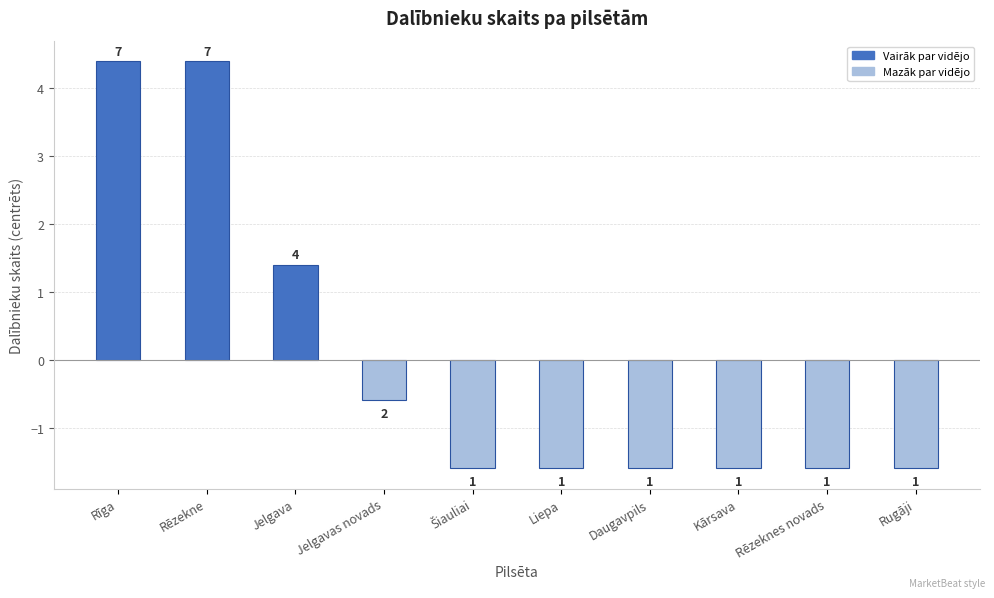

Does the chart contain any negative values?

Yes